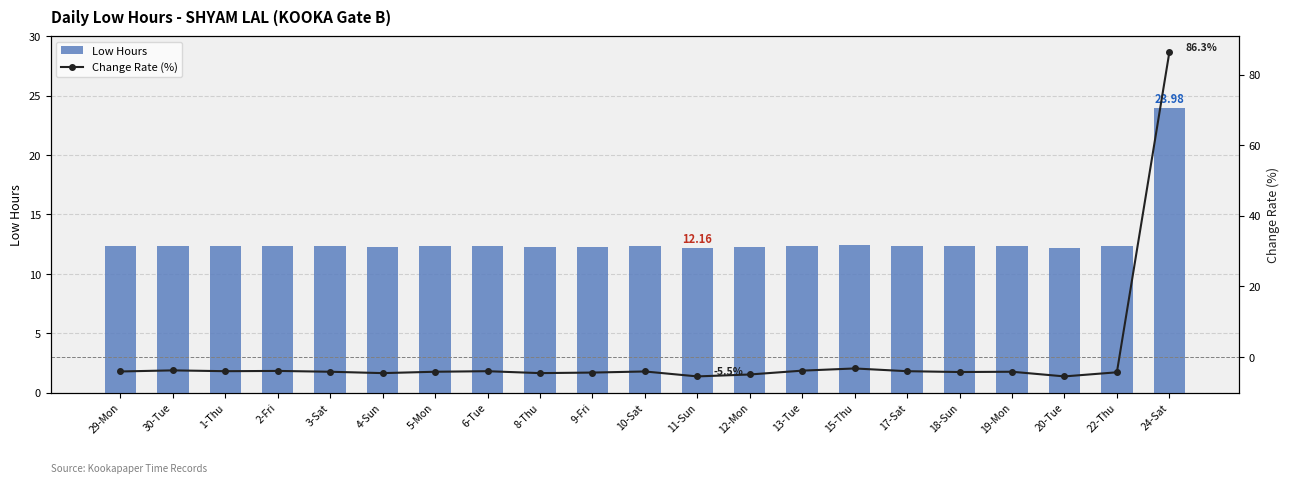

What is the difference between the highest and lowest values at 17-Sat?

16.4